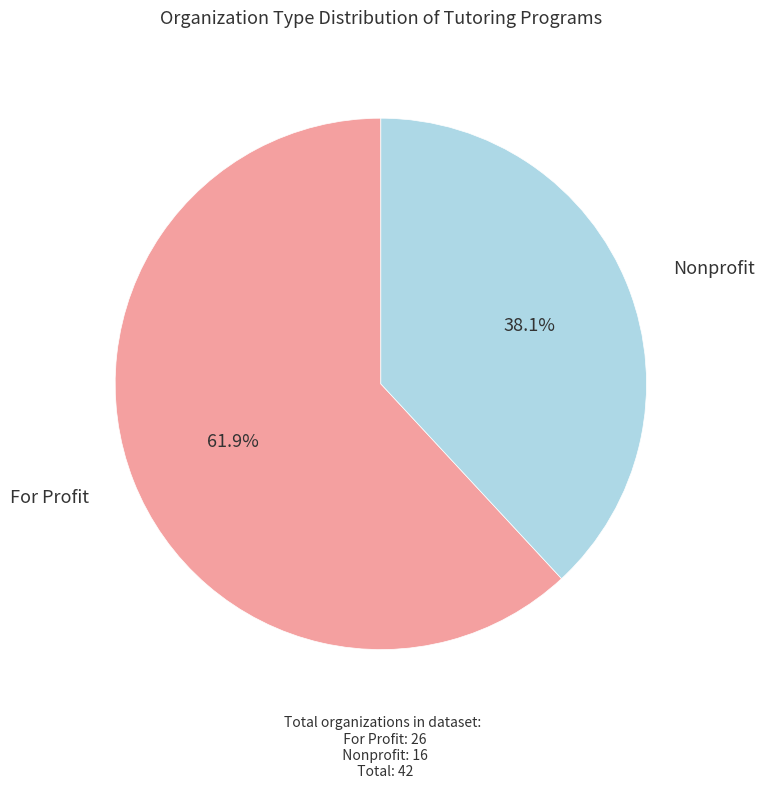

Does any single category account for the majority?

Yes